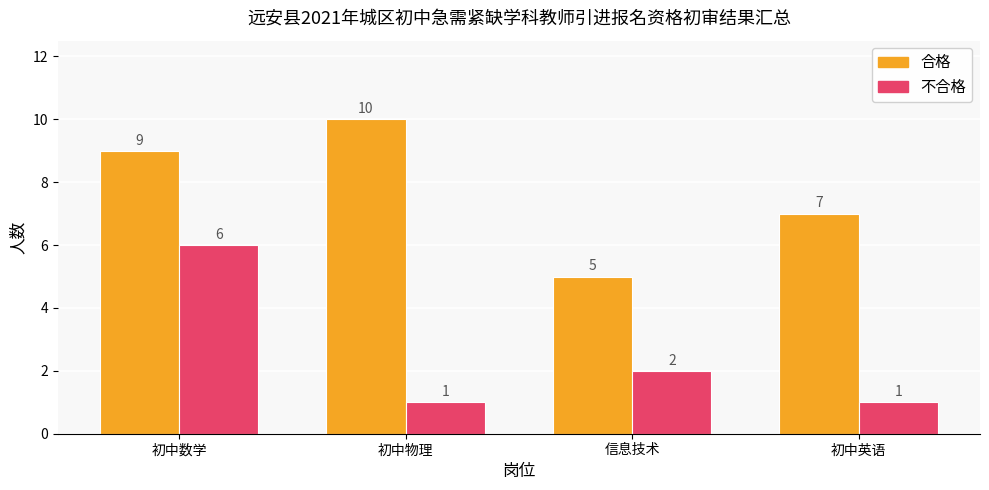

Which series has the largest total across all categories?

合格